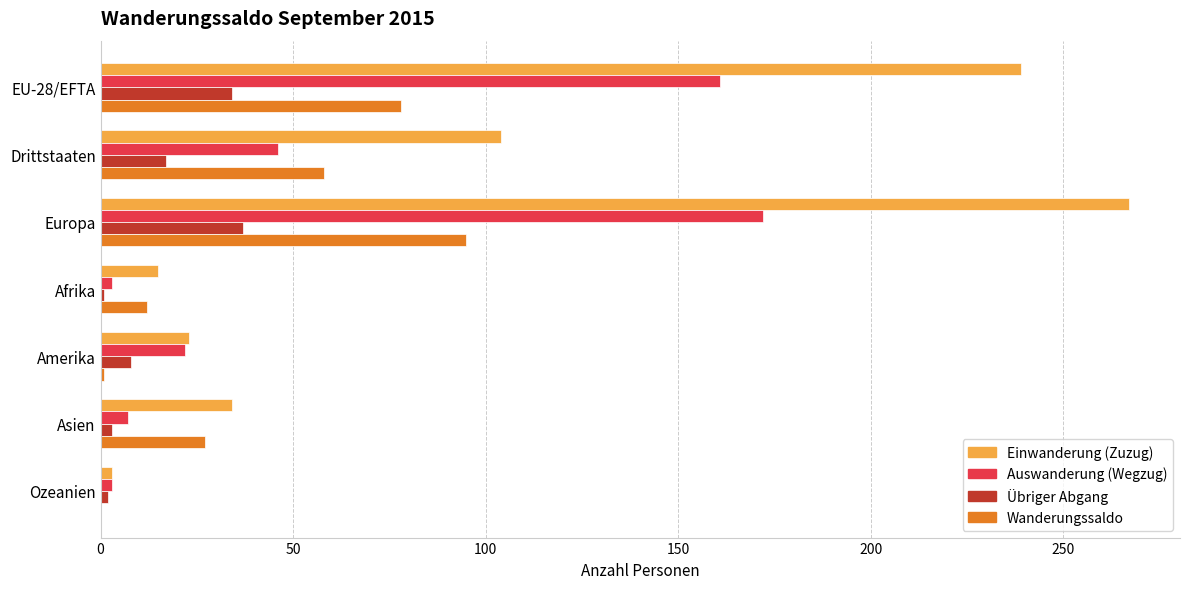

Which series has the largest total across all categories?

Einwanderung (Zuzug)